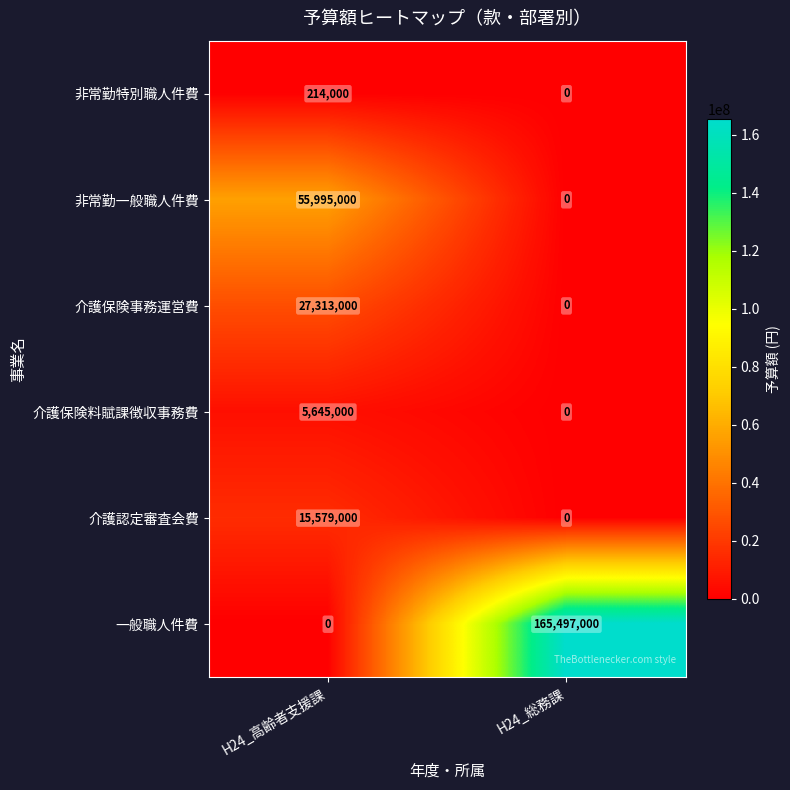

Which series has the largest range (max minus min)?

一般職人件費